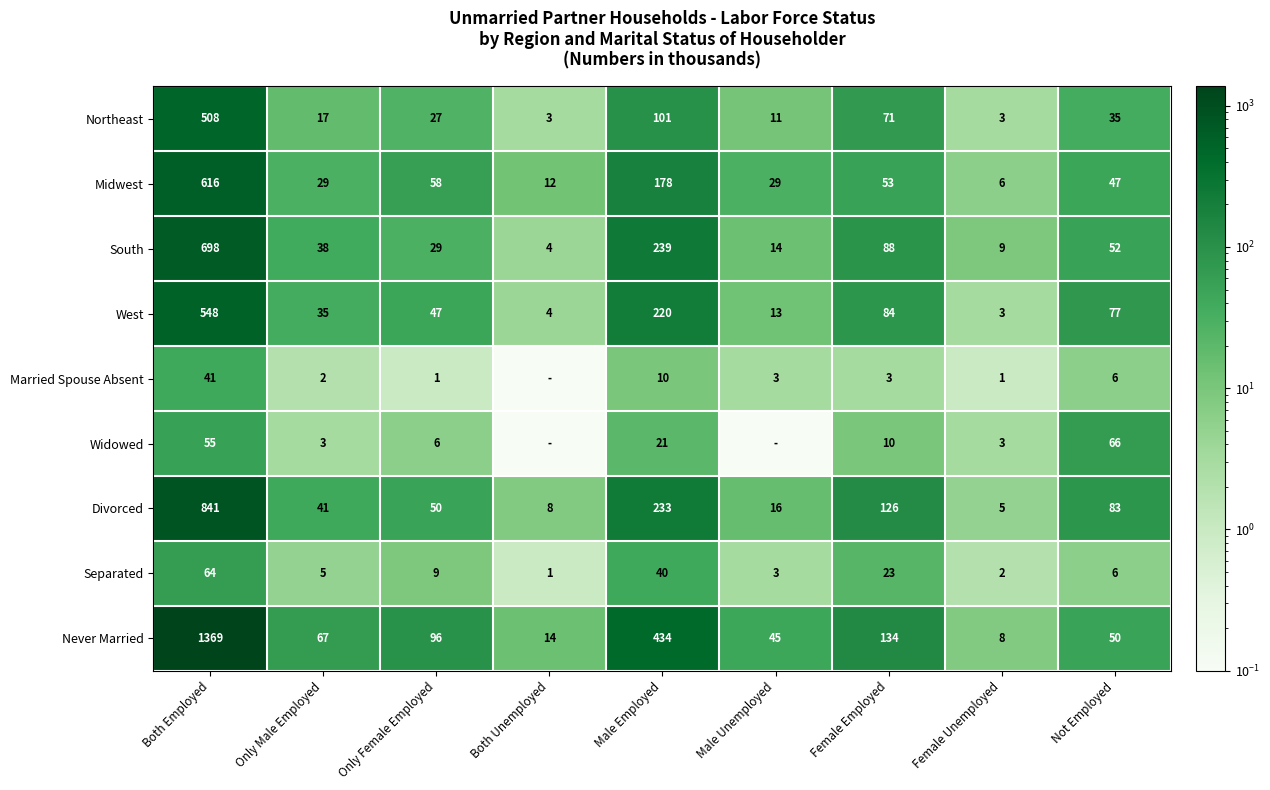

Where does the Divorced series first go above 50?

Both Employed